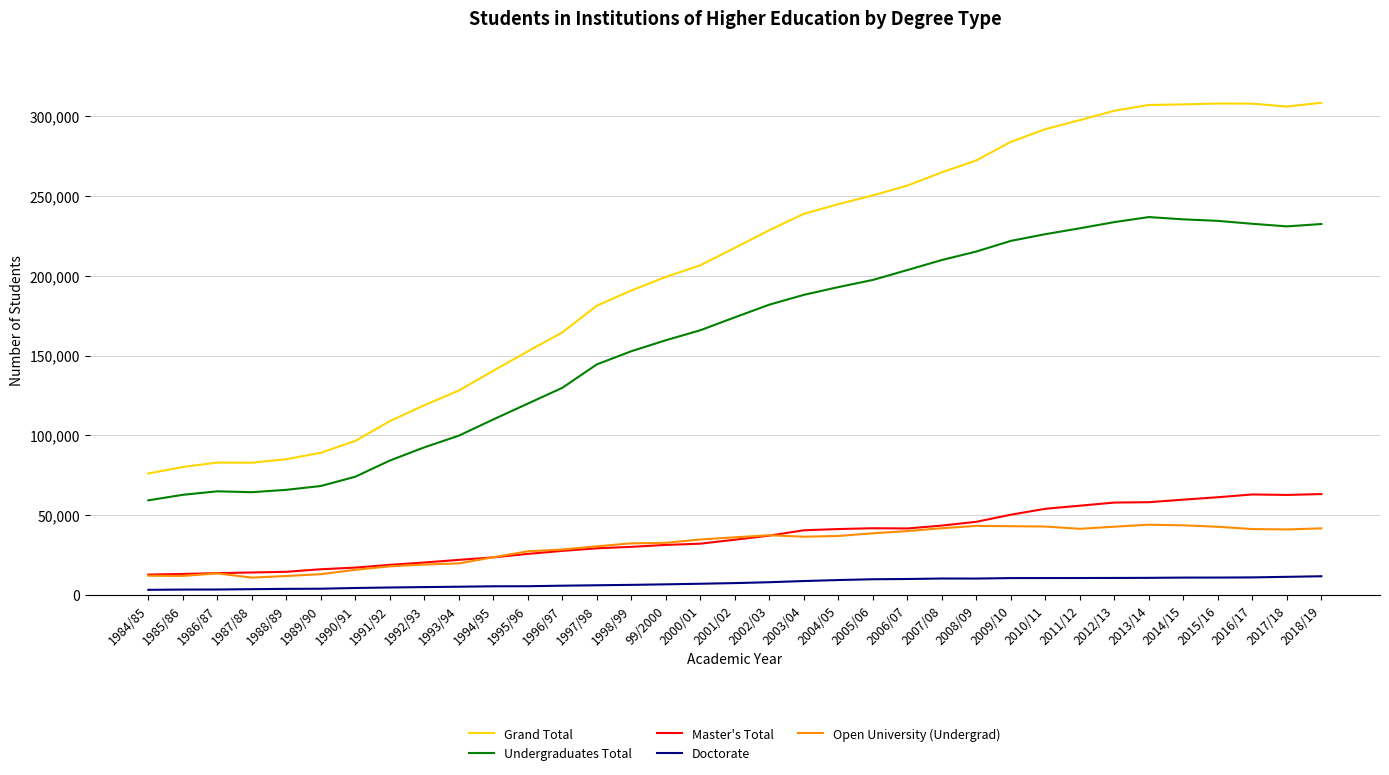

True or false: Open University (Undergrad) and Doctorate intersect in this chart.

False